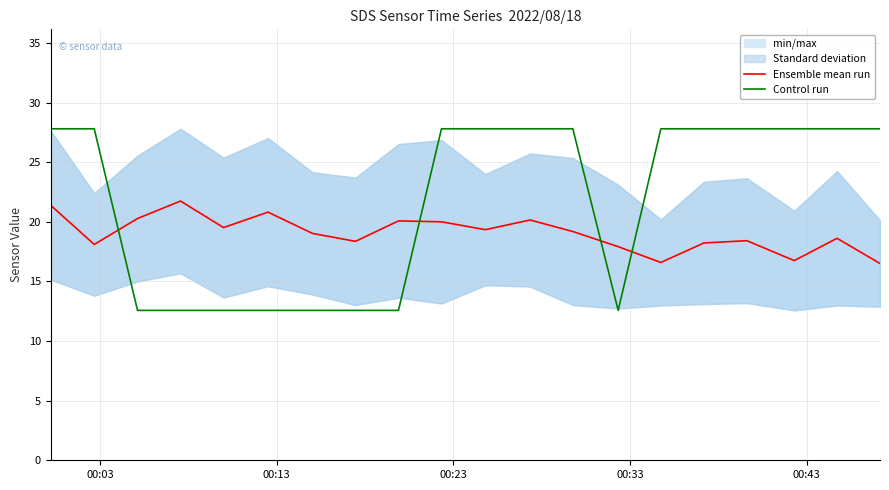

What is the lowest value of the Control run series?

12.6